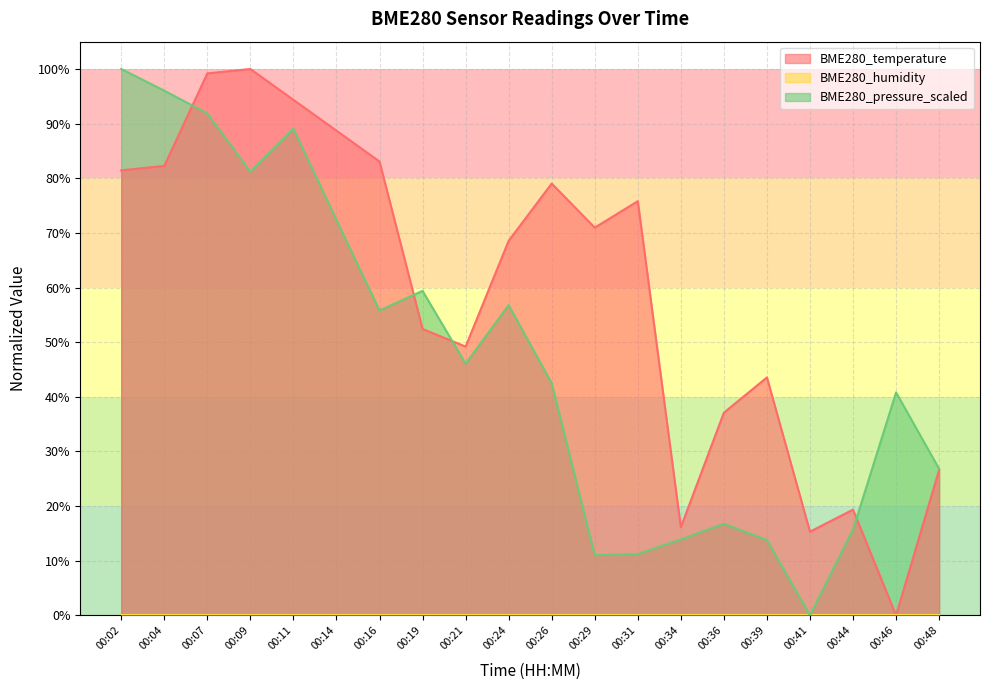

What is the highest value of the BME280_temperature series?

1.0